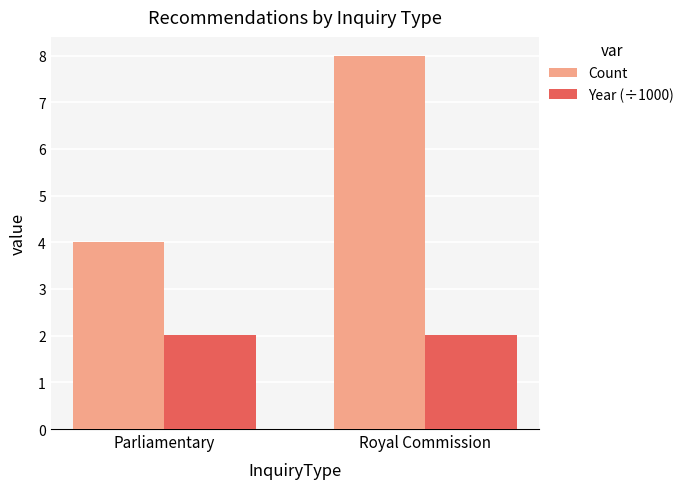

Rank the series by their maximum value, from lowest to highest.

Year (÷1000), Count